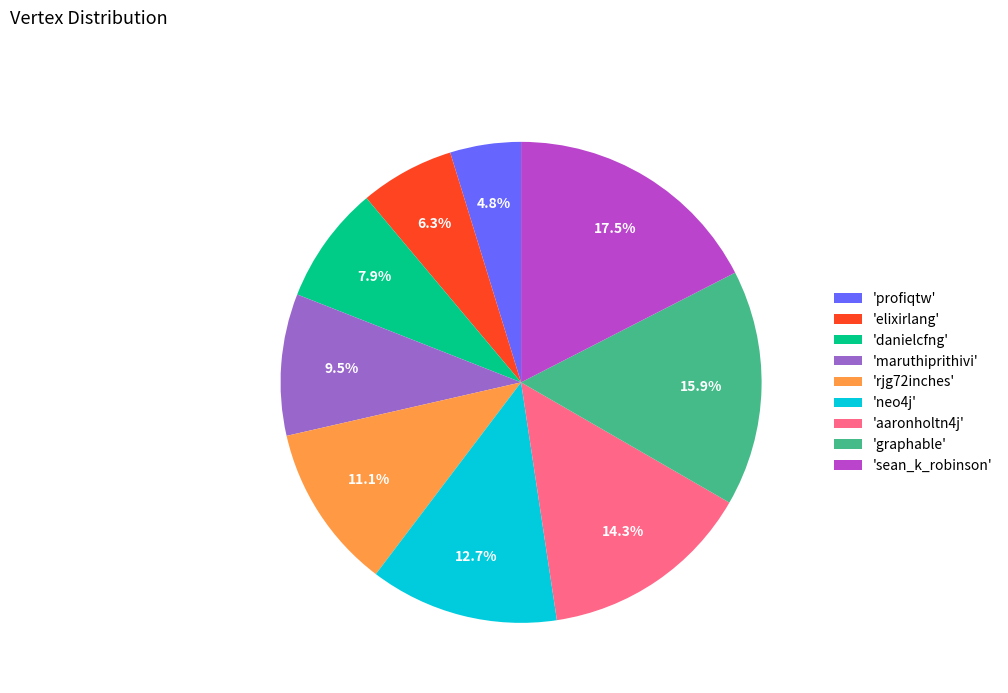

What percentage is NOT represented by 'sean_k_robinson'?

82.5%